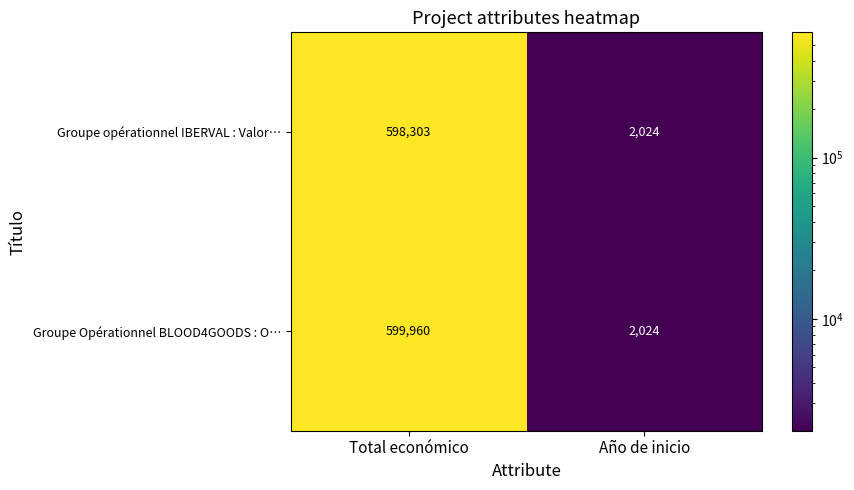

Reading right to left, what are all the values shown in this chart?

Groupe opérationnel IBERVAL : Valor…: 2024	598303
Groupe Opérationnel BLOOD4GOODS : O…: 2024	599960